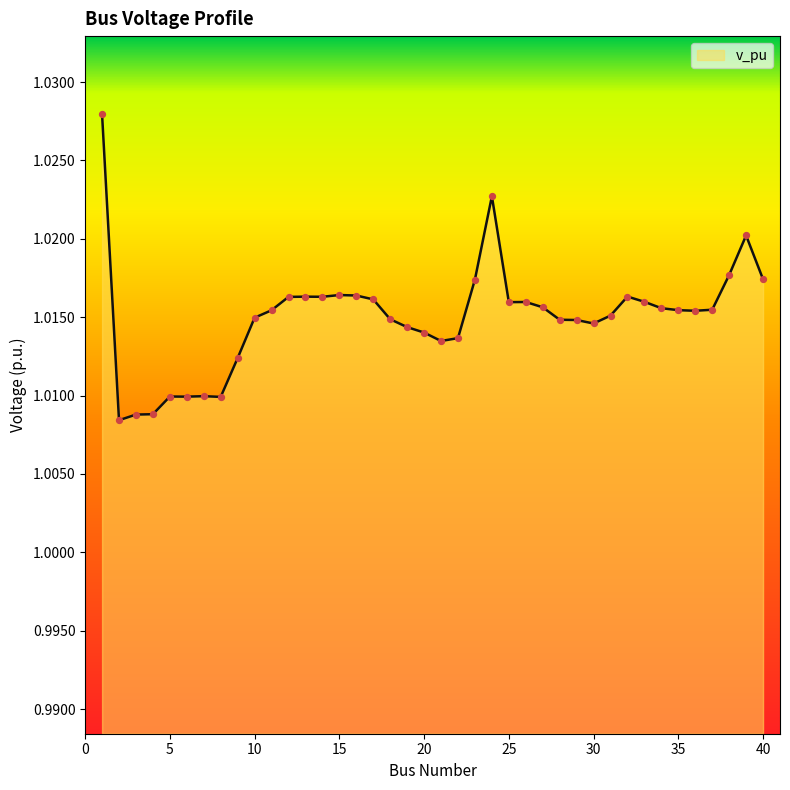

How many lines are shown in the chart?

1